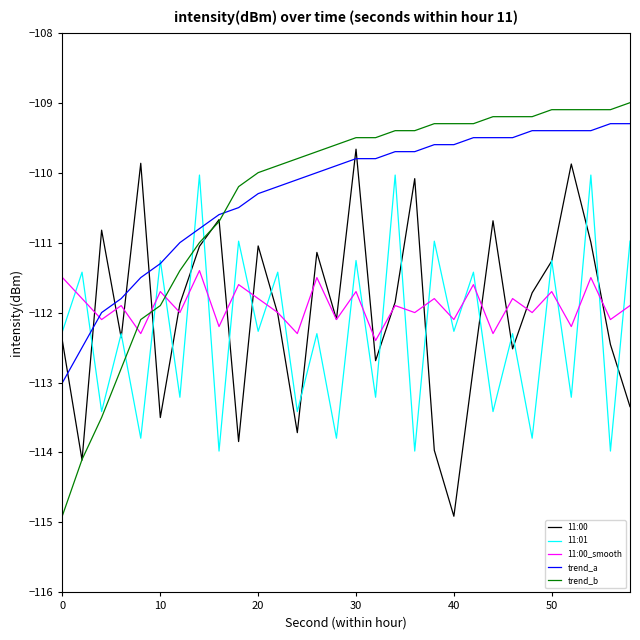

What is the lowest value of the 11:00_smooth series?

-112.4